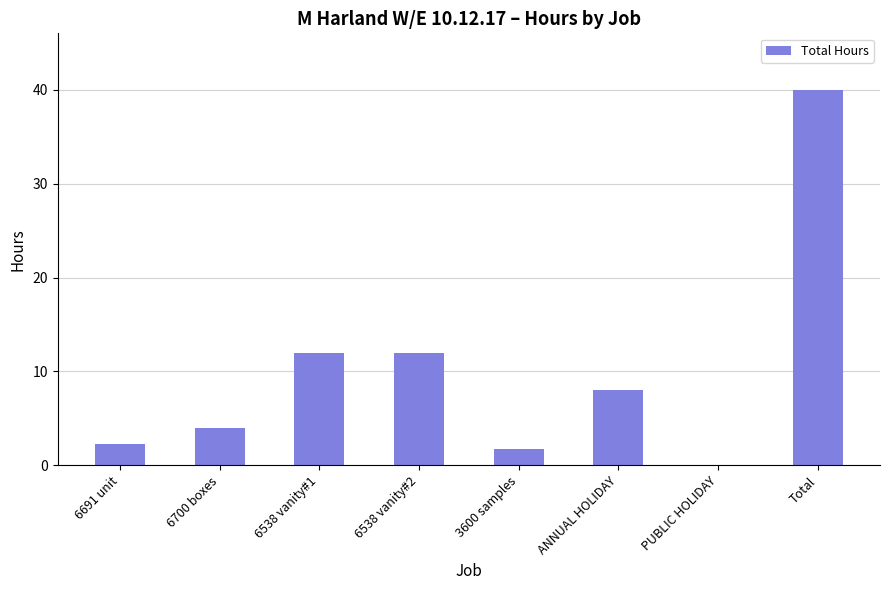

What is the sum of the values at 6700 boxes and 6538 vanity#1?

16.0